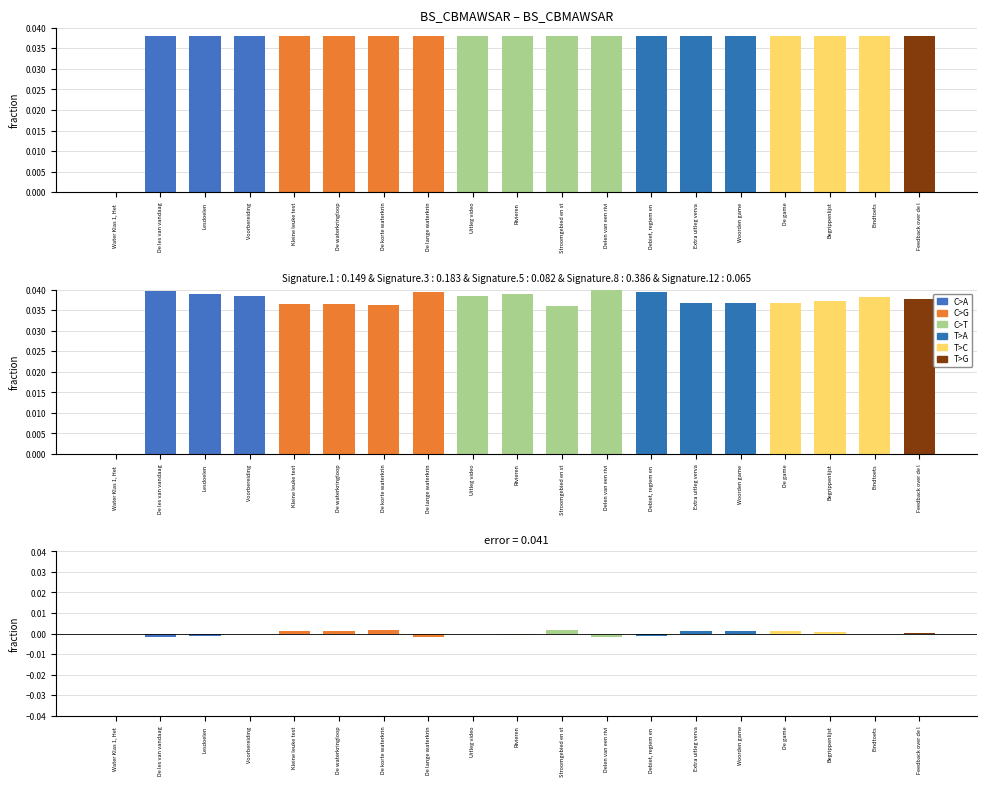

How many values are between 0 and 1?

19